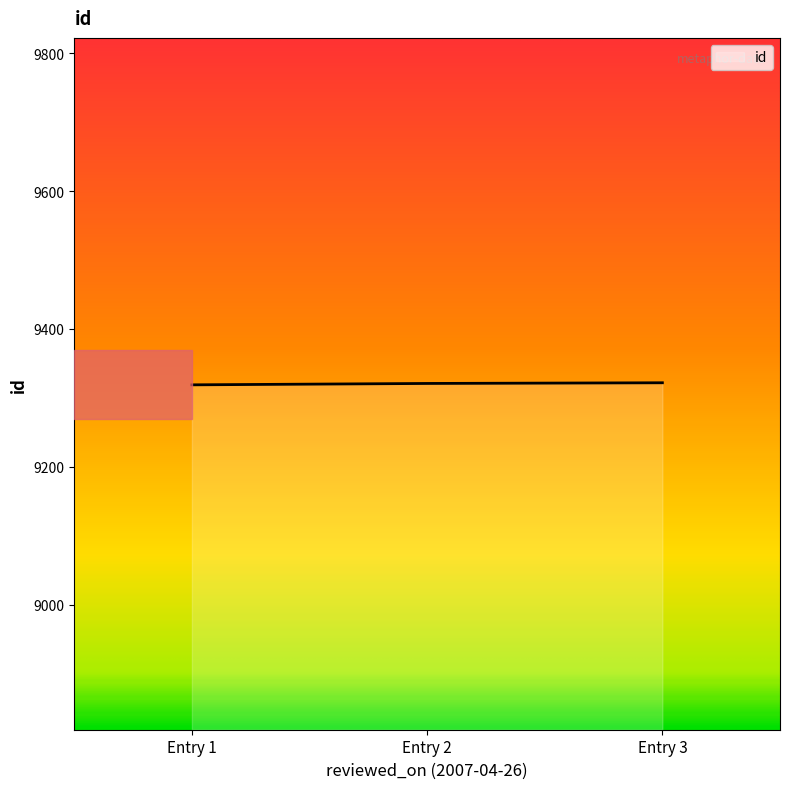

What is the minimum value shown in the chart?

9319